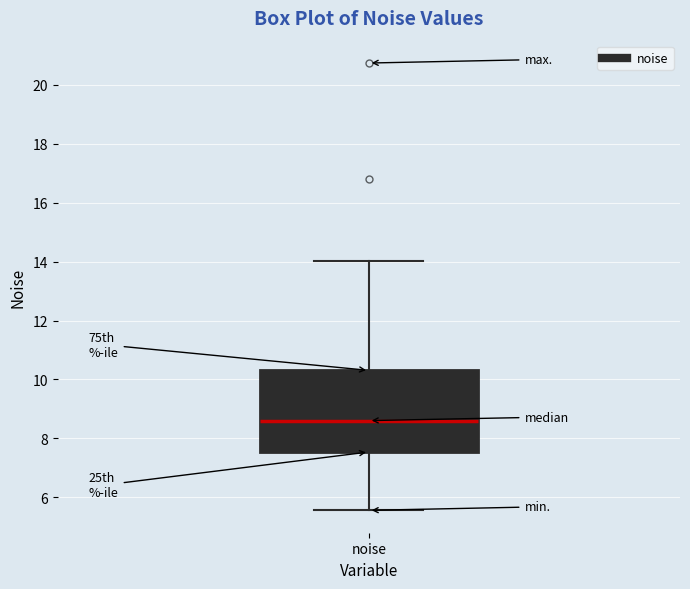

Read this box plot against the y-axis: the position of the median line, the range covered by the box, and the ends of both whiskers. The values are not printed on the chart, so give them approximately, as read against the axis.

median 8.6, box 7.6 to 10.4, whiskers 5.6 to 14.0